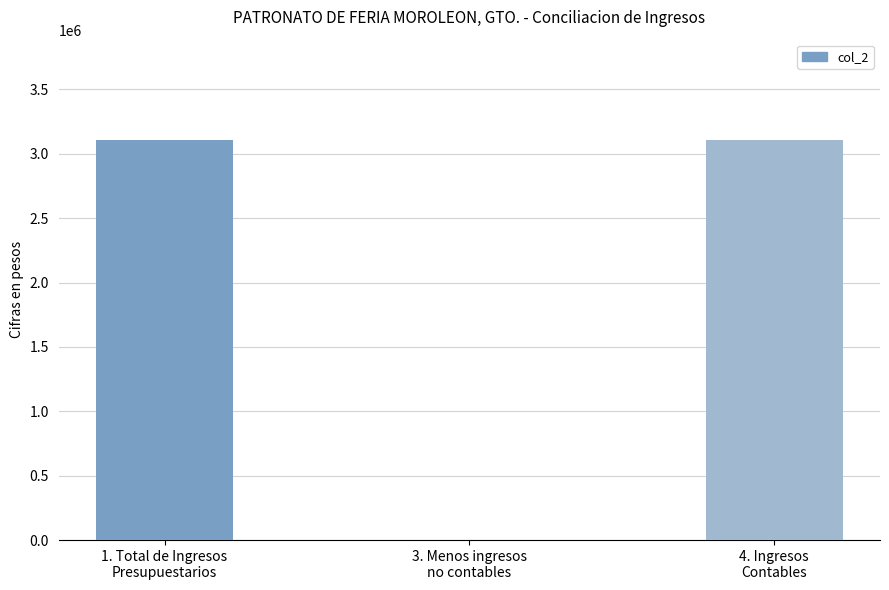

What is the sum of all values?

6217744